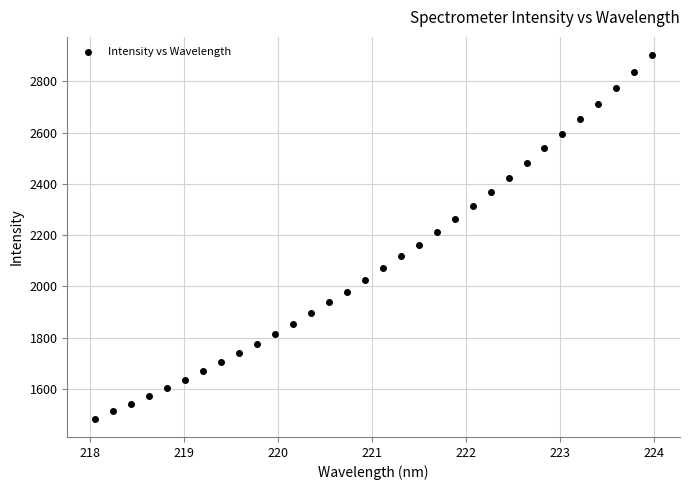

What is the range of X values (max minus min)?

5.9